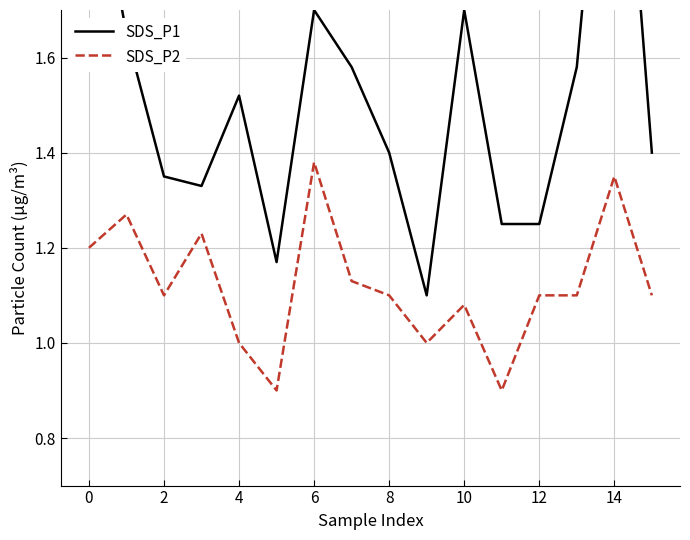

Does the chart have visible grid lines?

Yes